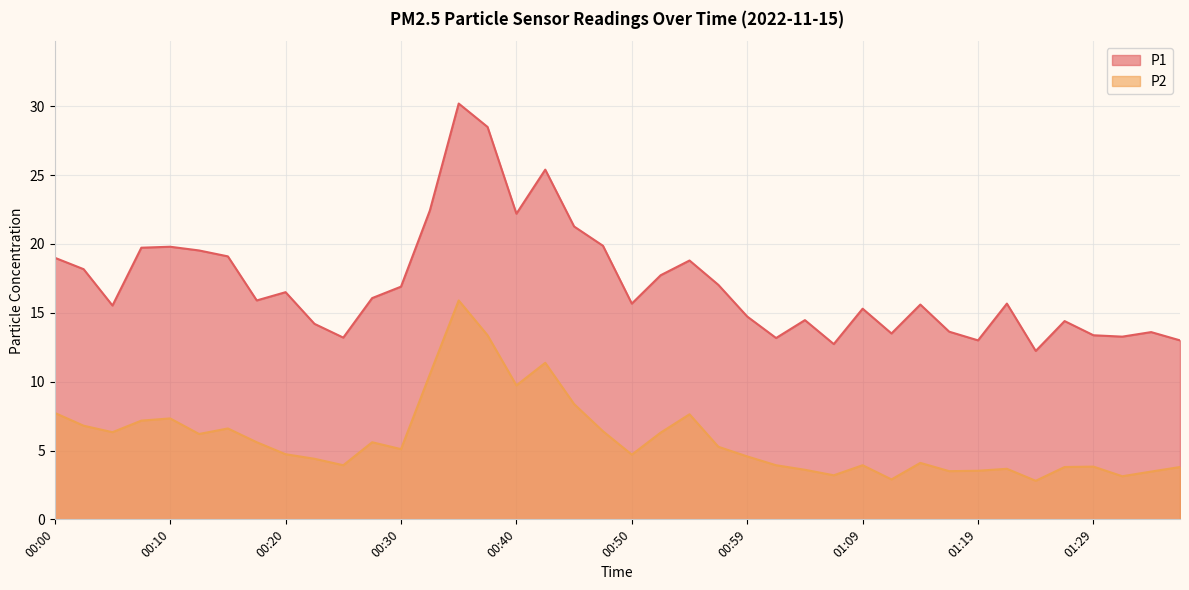

At how many categories does at least one series exceed 20?

6